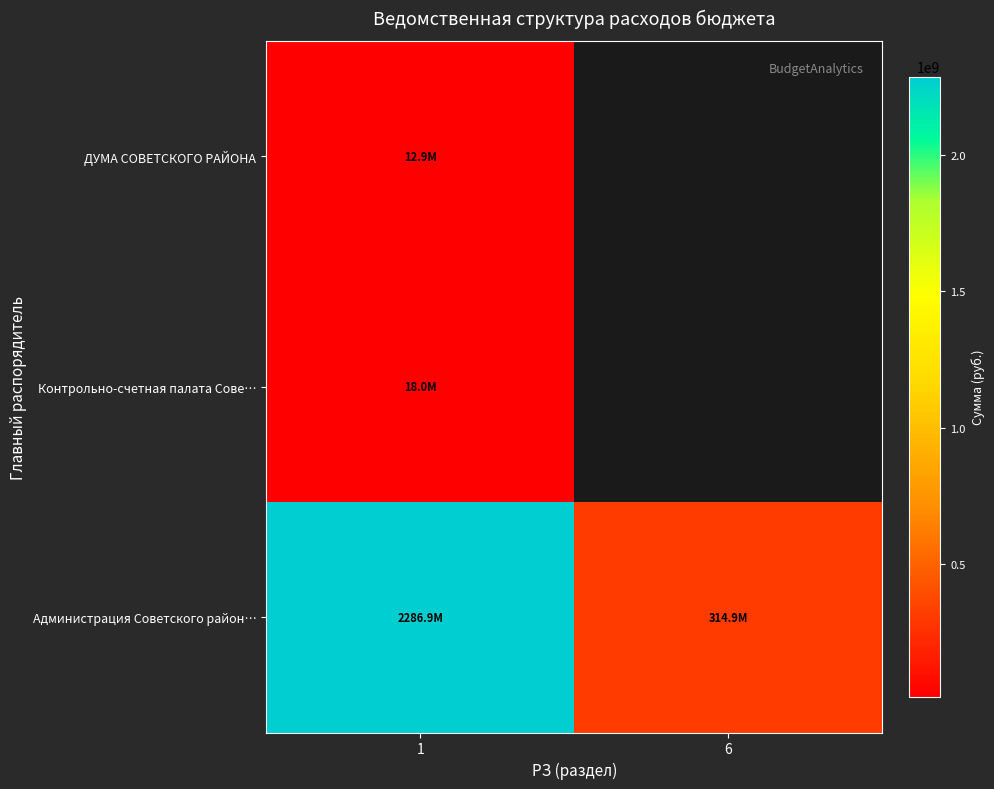

How many values in Контрольно-счетная палата Сове… are above zero?

1